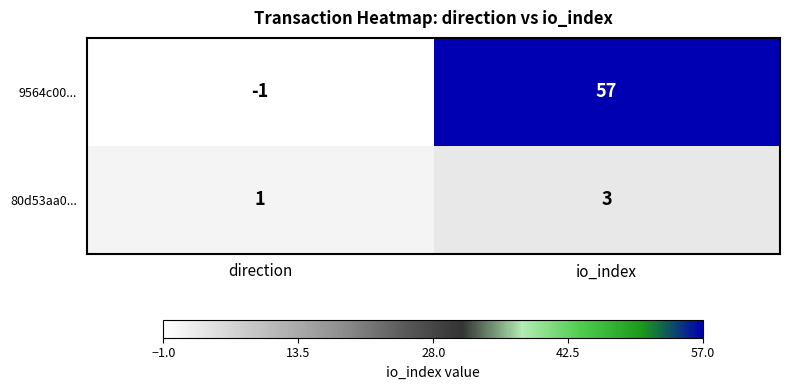

What is the maximum value shown in the chart?

57